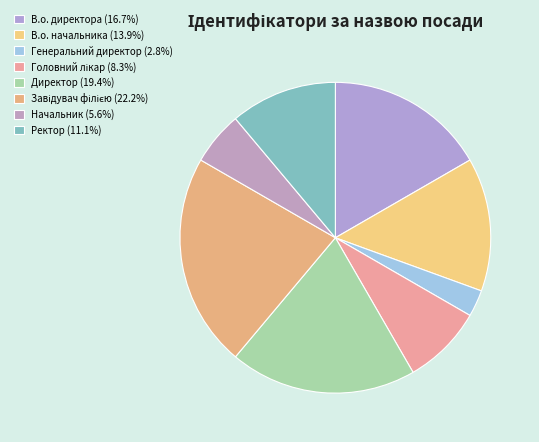

To the nearest percent, what is the average slice percentage?

12%